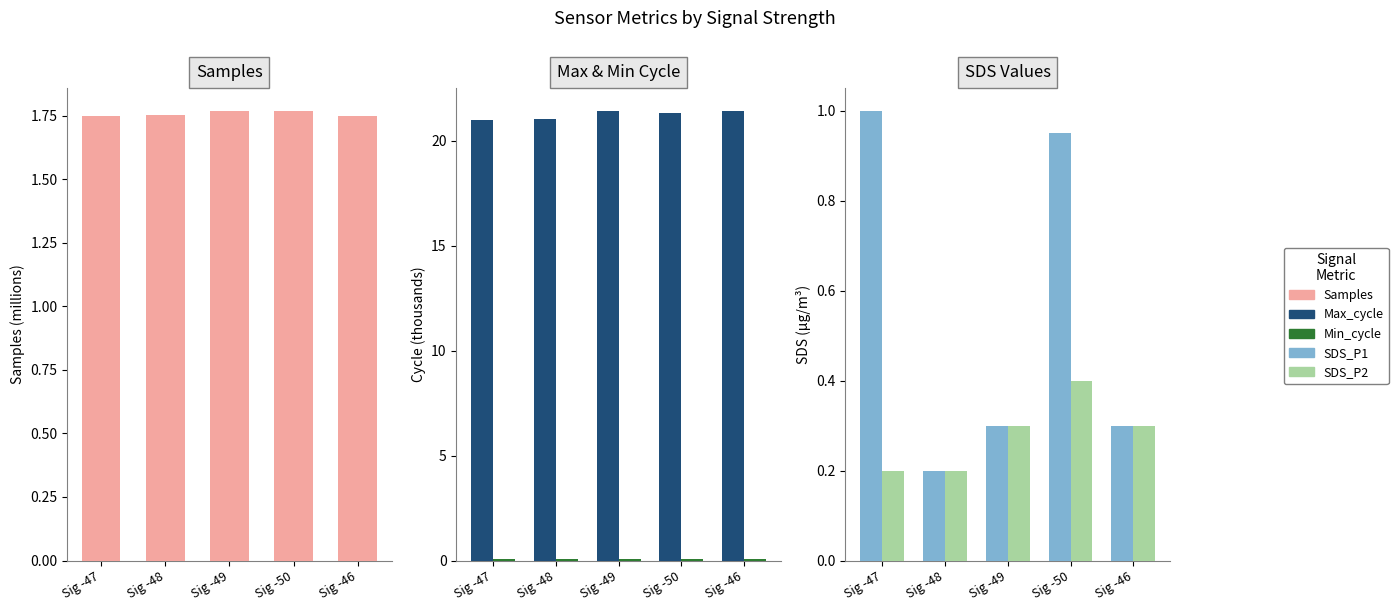

Count the number of categories in the chart.

5